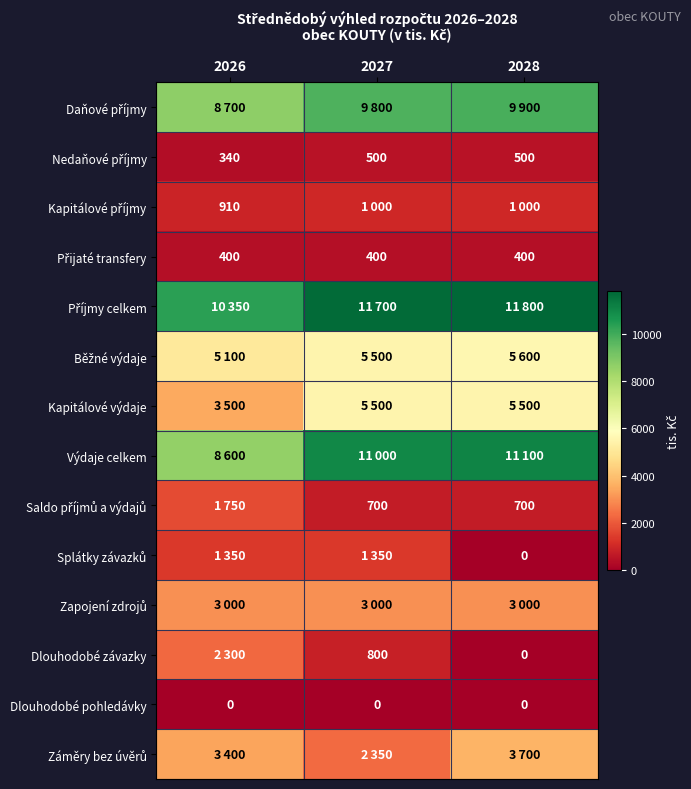

How many distinct data groups are displayed?

14